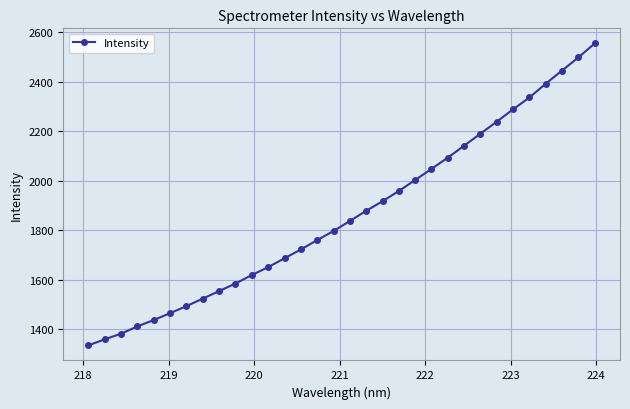

What is the value of the 25th point from the left?

2190.7